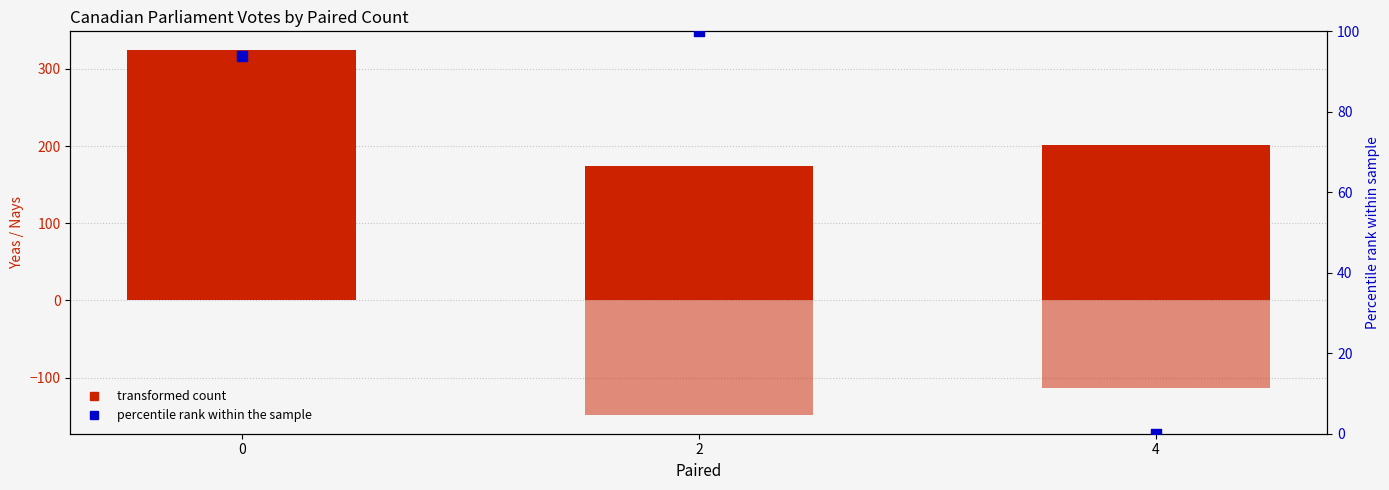

At how many categories does at least one series exceed 259?

1